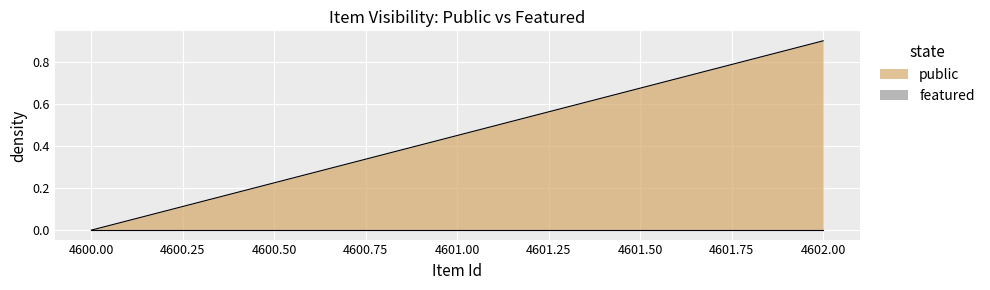

Which series has the largest range (max minus min)?

public